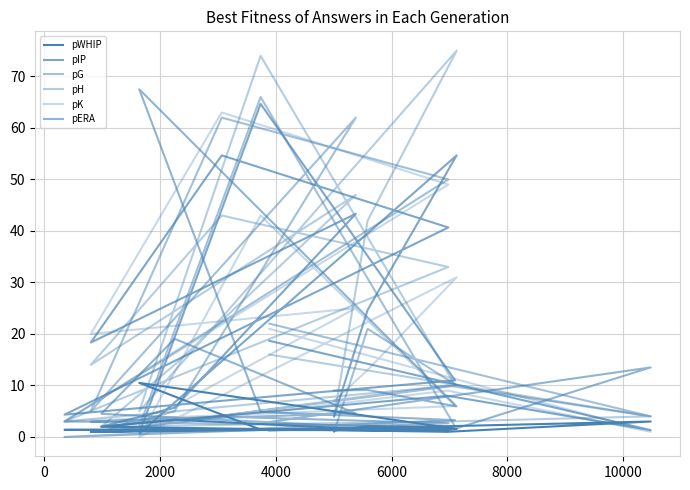

How many interior local peaks does the pERA series have?

5